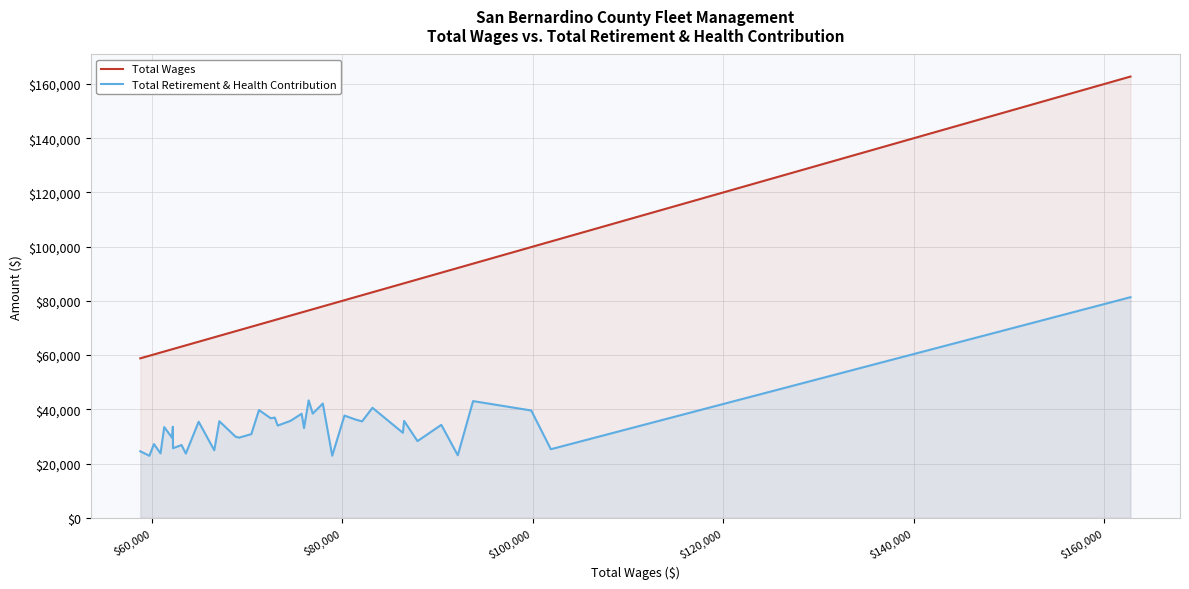

Does the chart display data point markers on the line(s)?

No